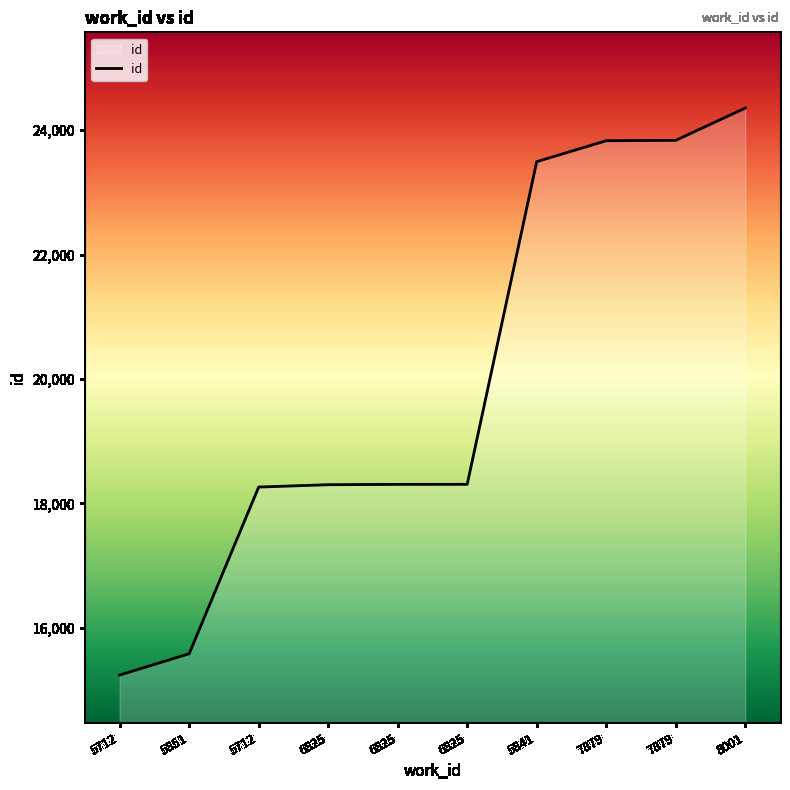

Is this an area chart (filled region under the line)?

Yes